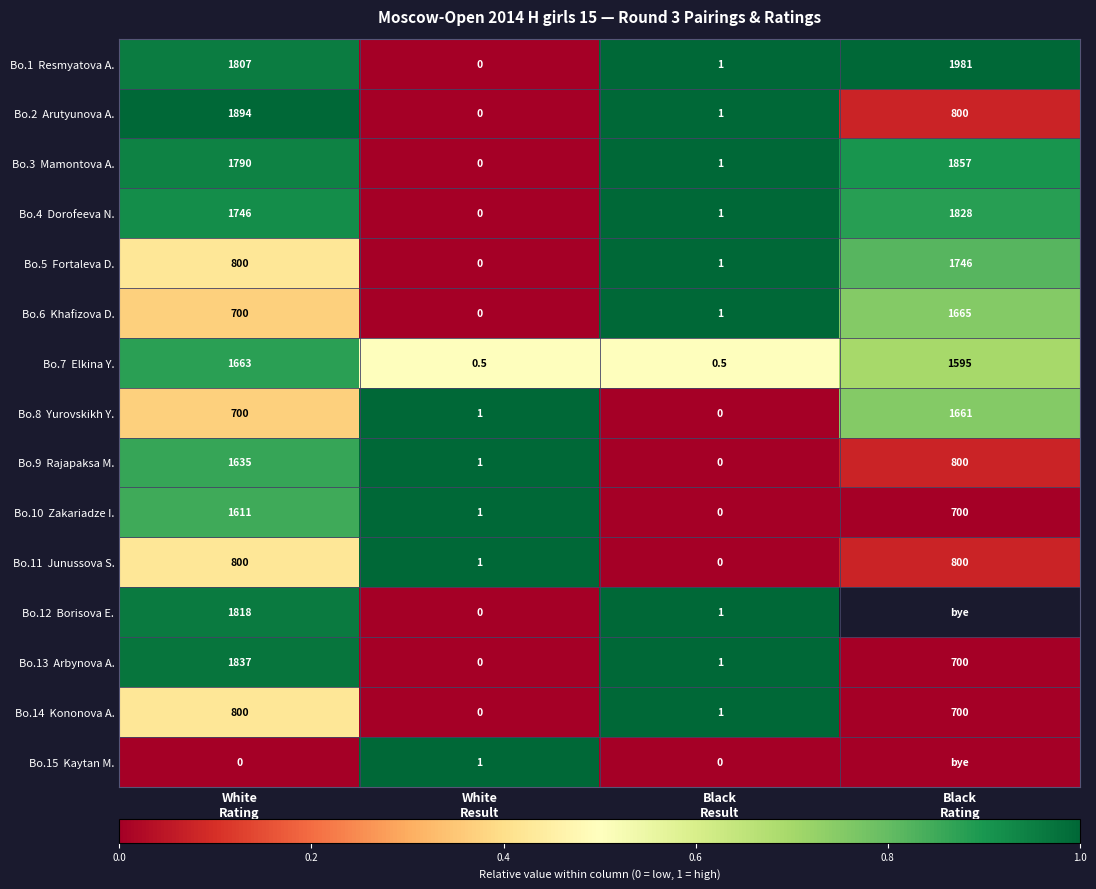

At Black Rating, list the series in order from largest to smallest.

Bo.1 Resmyatova A., Bo.3 Mamontova A., Bo.4 Dorofeeva N., Bo.5 Fortaleva D., Bo.6 Khafizova D., Bo.8 Yurovskikh Y., Bo.7 Elkina Y., Bo.2 Arutyunova A., Bo.9 Rajapaksa M., Bo.11 Junussova S., Bo.10 Zakariadze I., Bo.12 Borisova E., Bo.13 Arbynova A., Bo.14 Kononova A., Bo.15 Kaytan M.